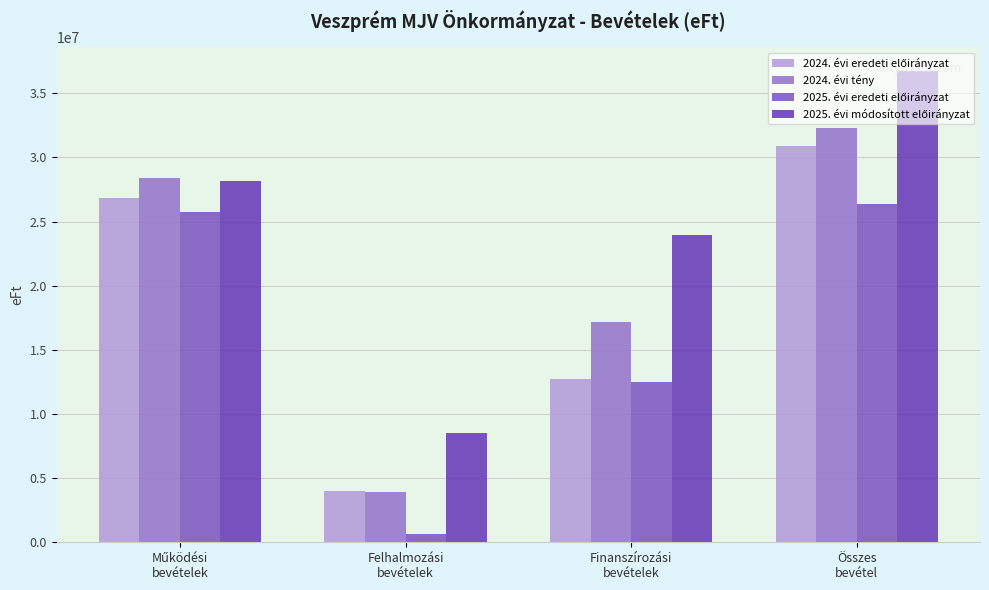

Does the chart contain any negative values?

No